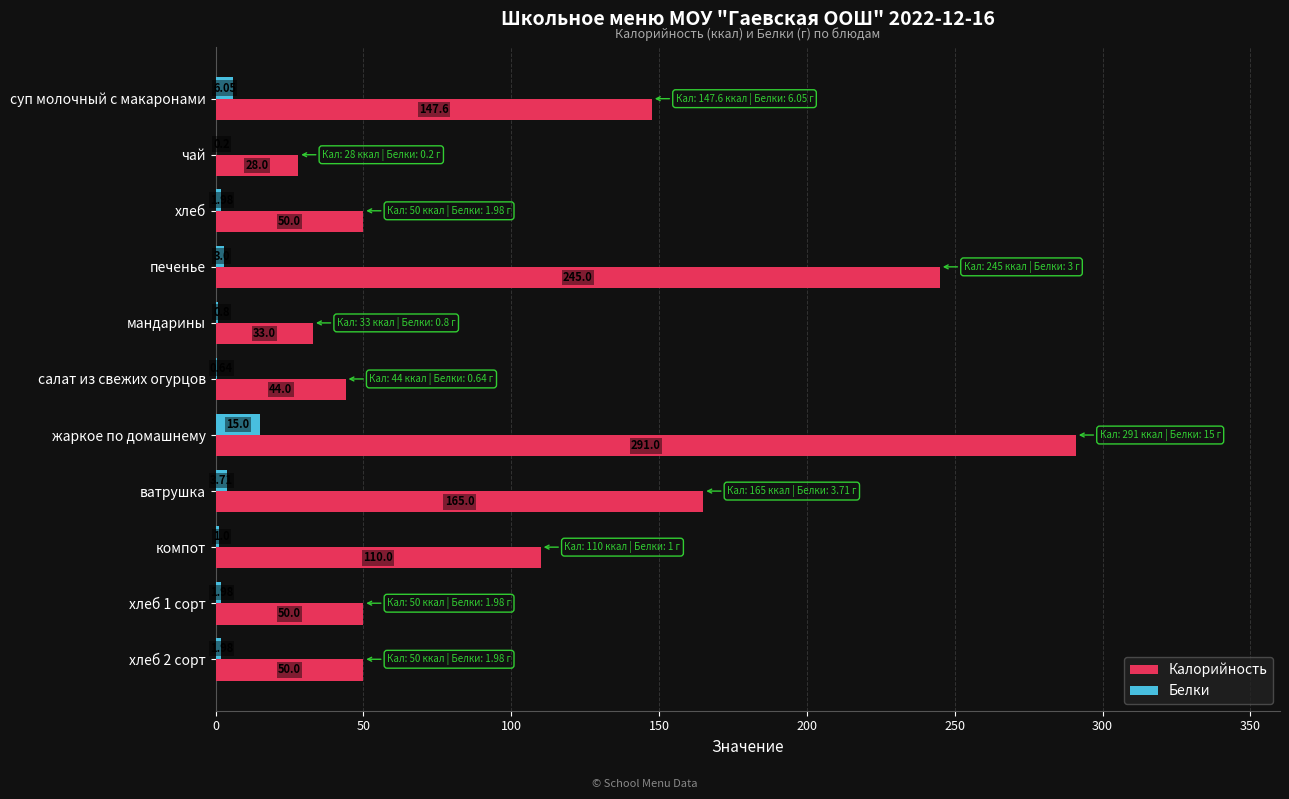

What is the sum of all Калорийность values?

1213.6